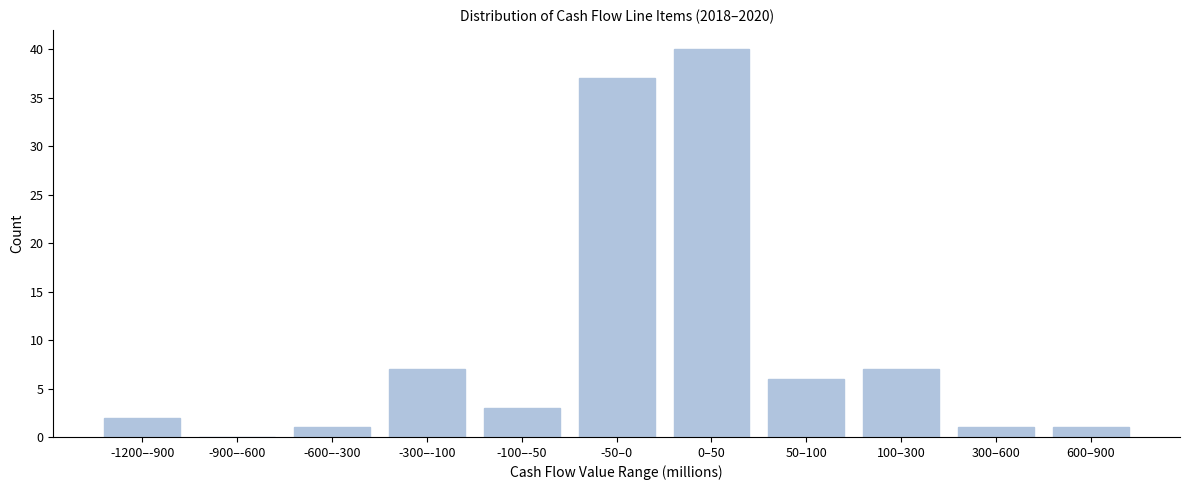

Reading right to left, extract all data points from this chart.

600–900=1	300–600=1	100–300=7	50–100=6	0–50=40	-50–0=37	-100–-50=3	-300–-100=7	-600–-300=1	-900–-600=0	-1200–-900=2